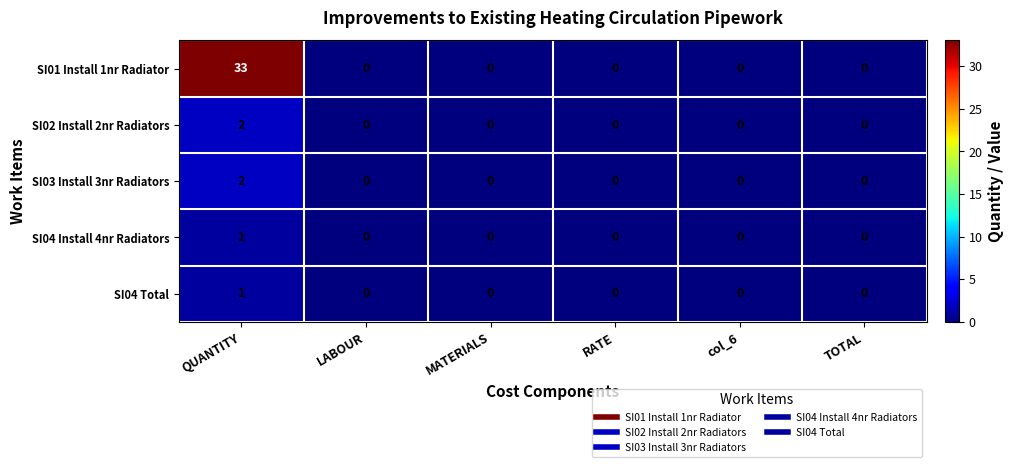

Which label corresponds to the largest value in the chart?

QUANTITY